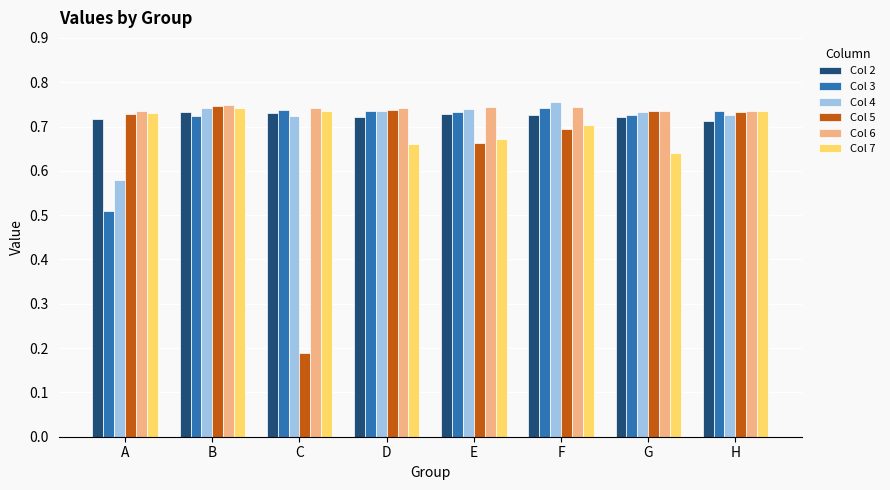

What is the total value across all series at A?

4.0